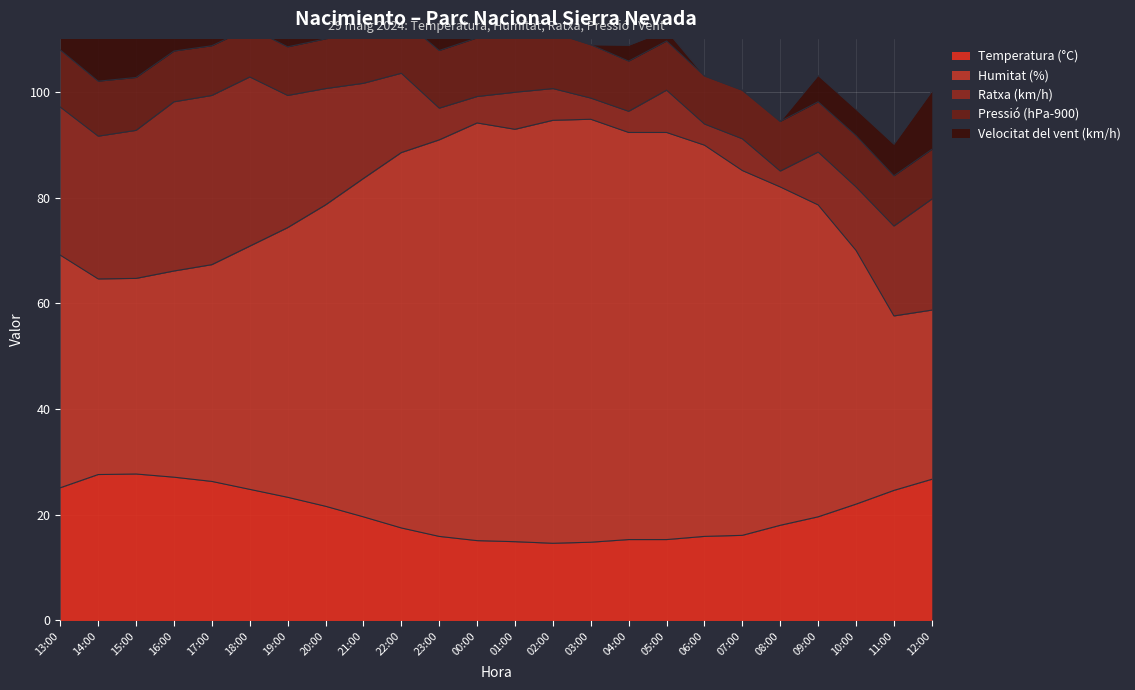

What is the value of the Pressió (hPa-900) point at the 20th from the left?

9.4